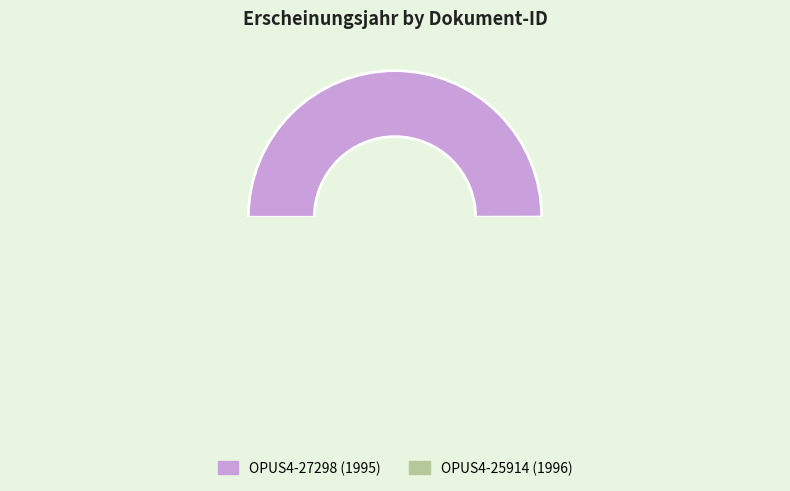

True or false: OPUS4-25914 accounts for 50% of the total.

True